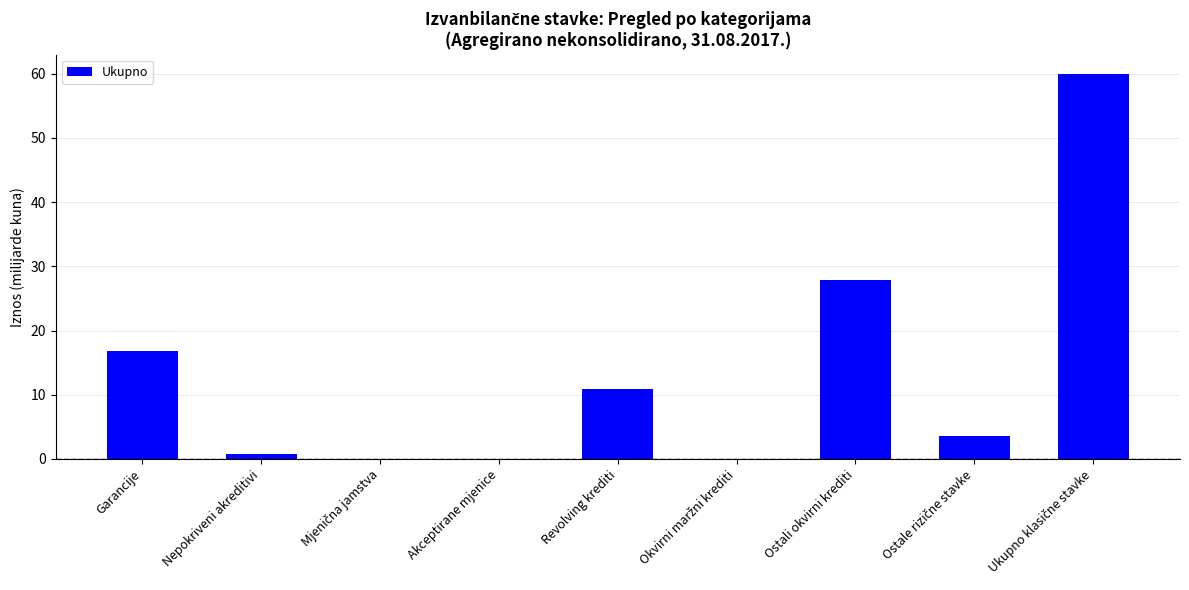

At which label is the value closest to 29?

Ostali okvirni krediti